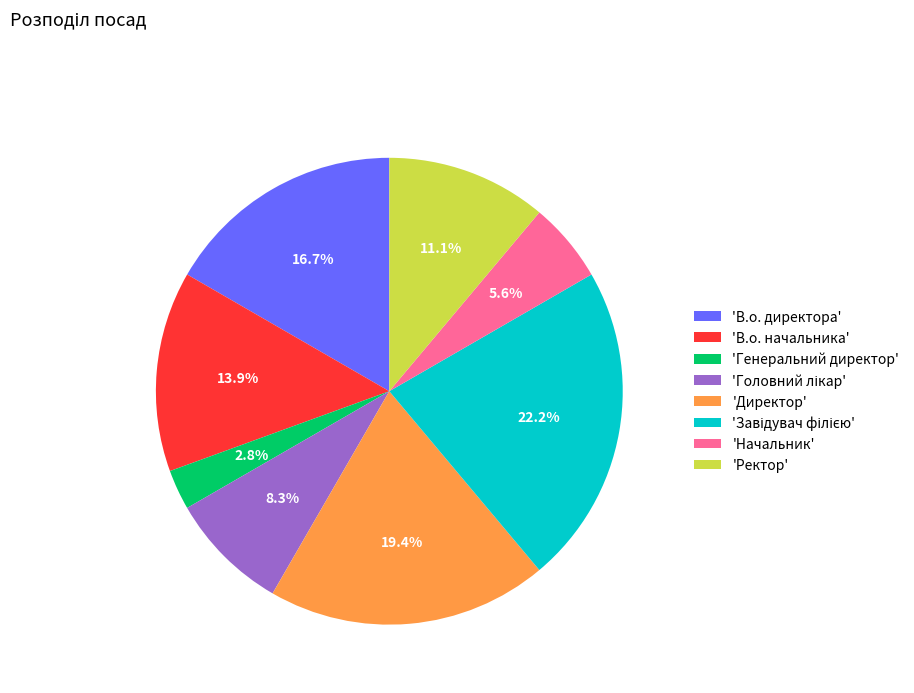

Do 'В.о. директора' and 'Ректор' together represent more than half of the pie?

No